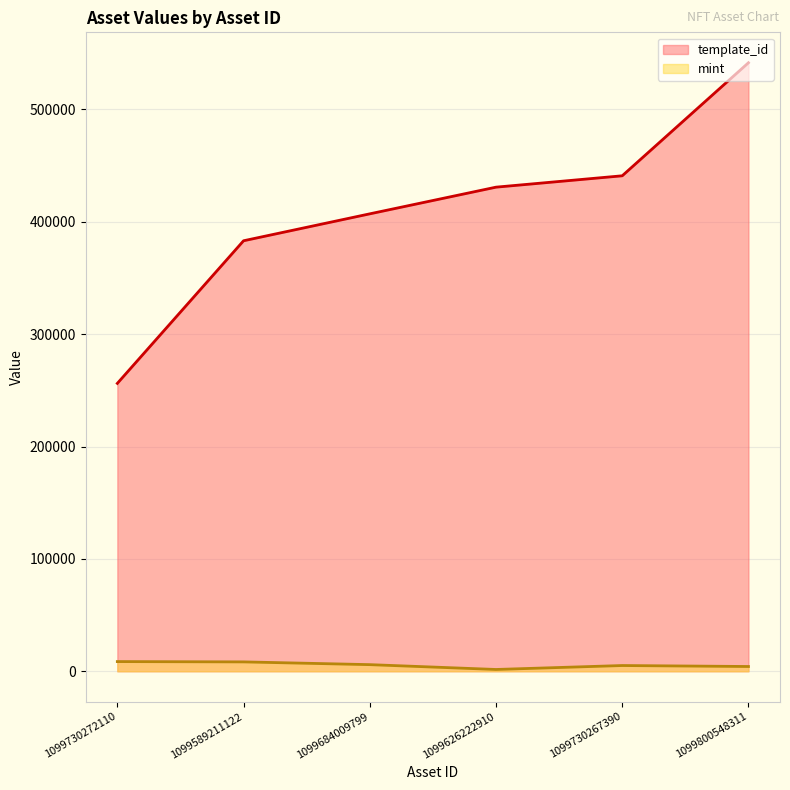

Rank the categories by template_id value from lowest to highest.

1099730272110, 1099589211122, 1099684009799, 1099626222910, 1099730267390, 1099800548311